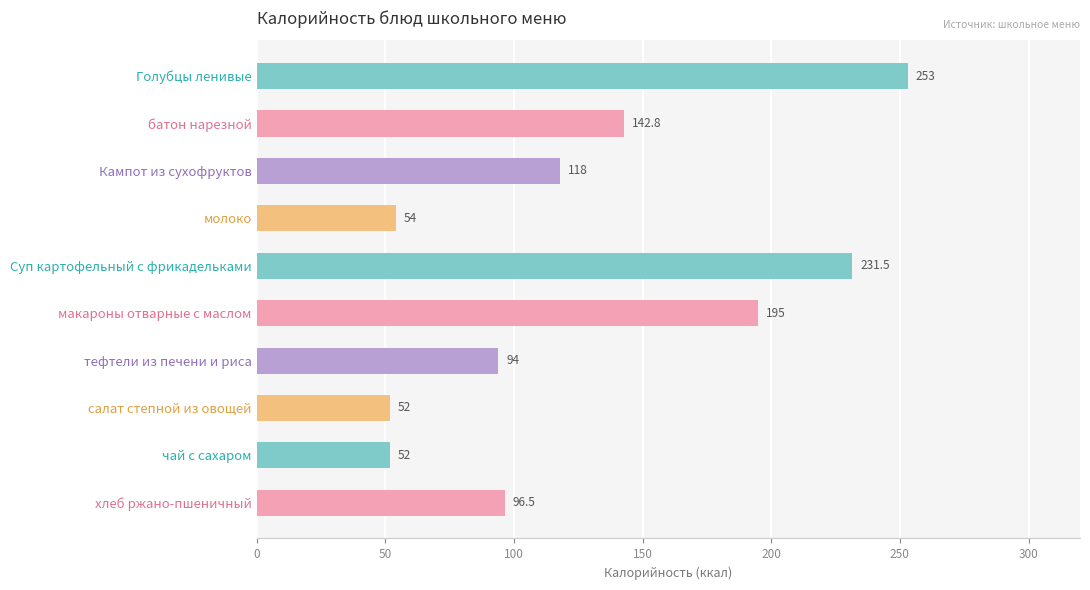

Which has a higher value, батон нарезной or Суп картофельный с фрикадельками?

Суп картофельный с фрикадельками